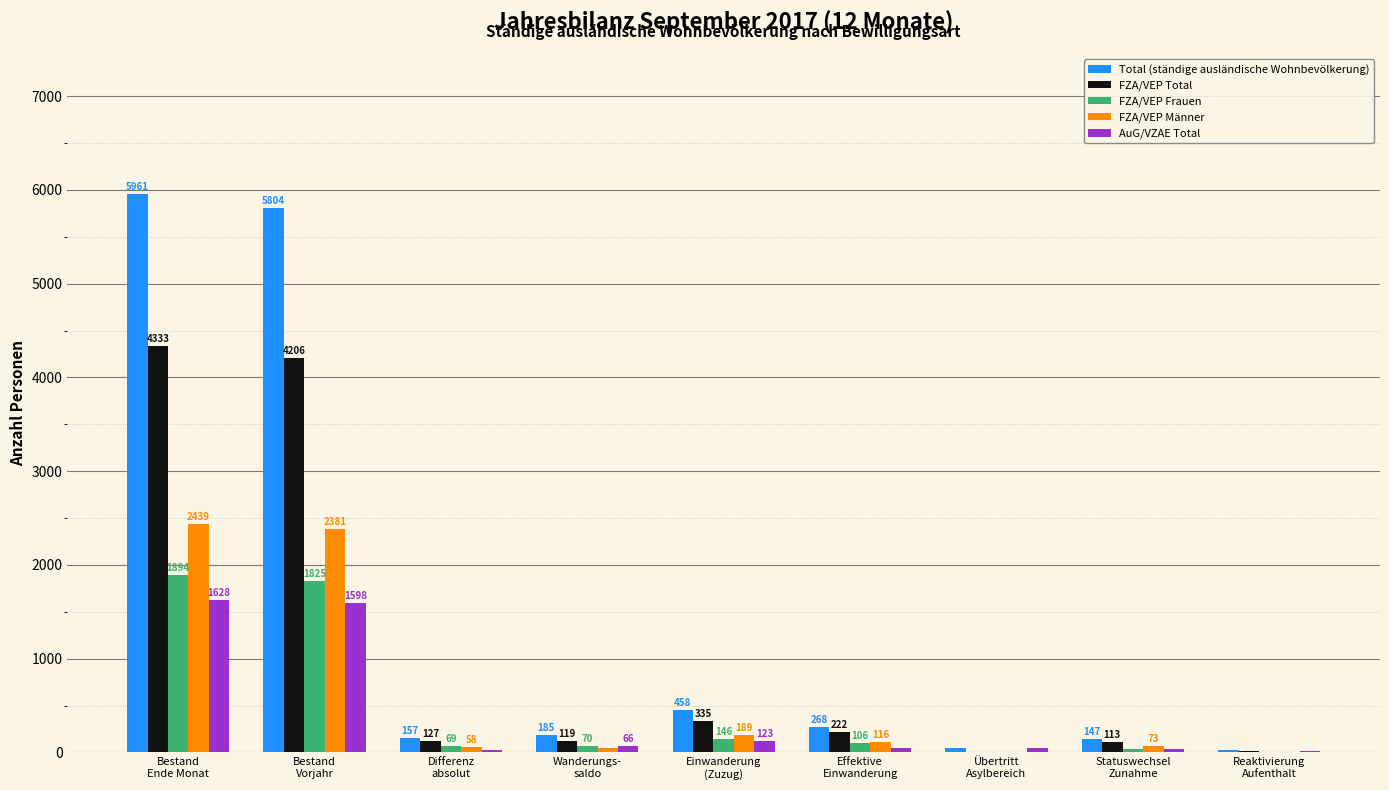

What is the average value of the Total (ständige ausländische Wohnbevölkerung) series?

1450